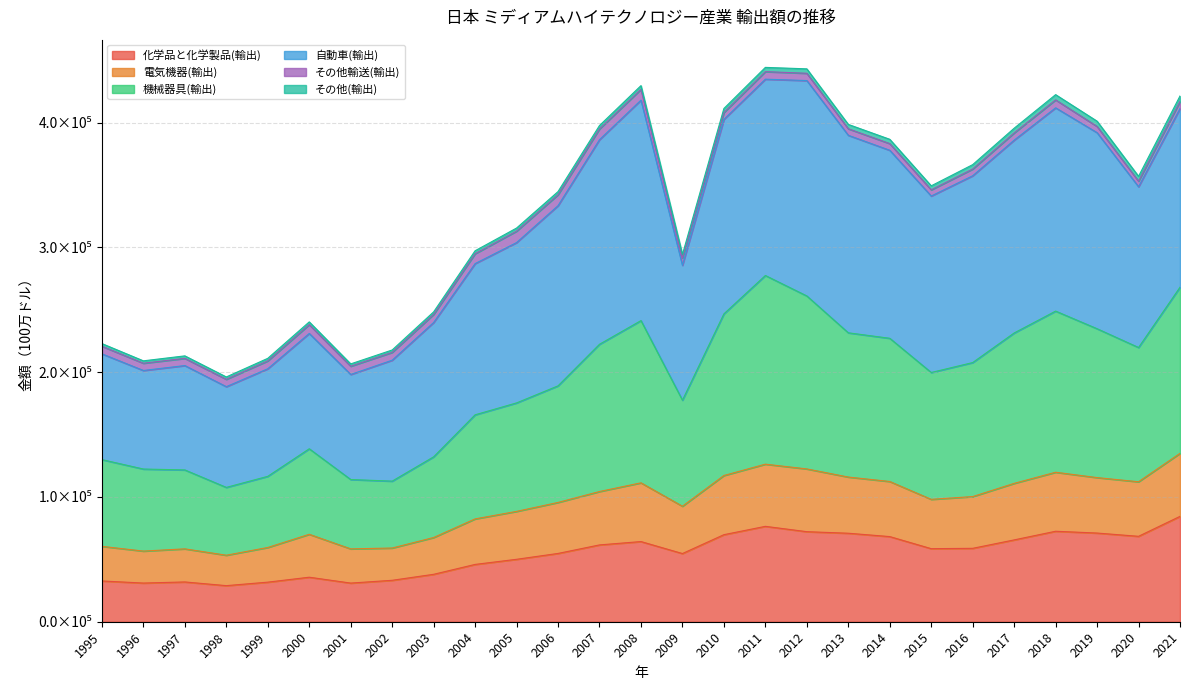

At which category does 化学品と化学製品(輸出) reach its first local valley?

1996